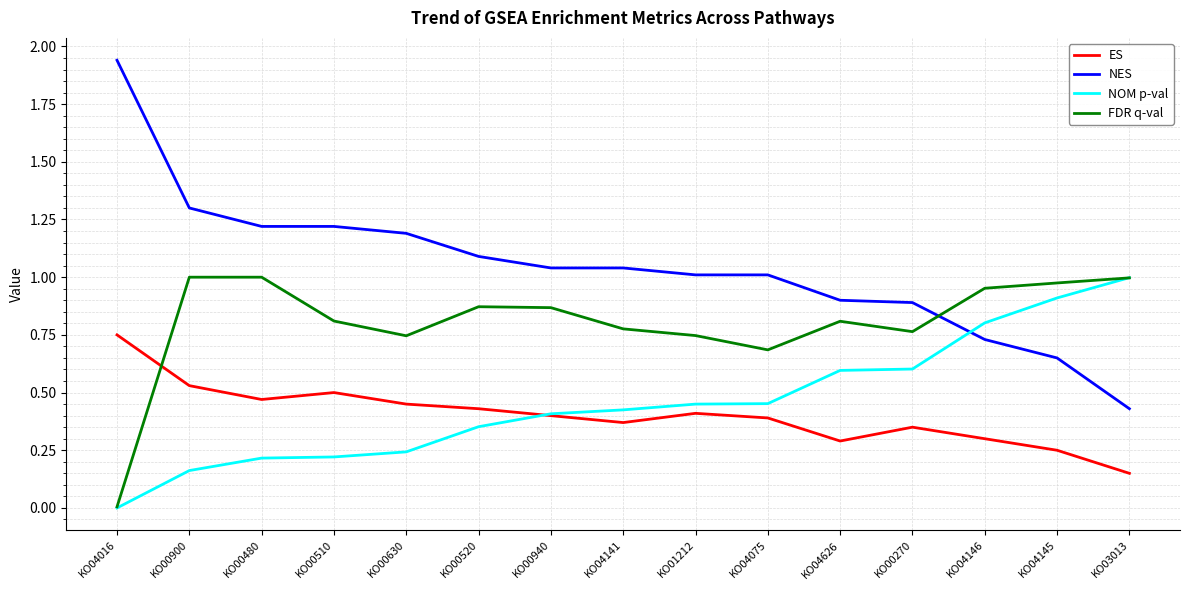

True or false: ES and FDR q-val intersect in this chart.

True